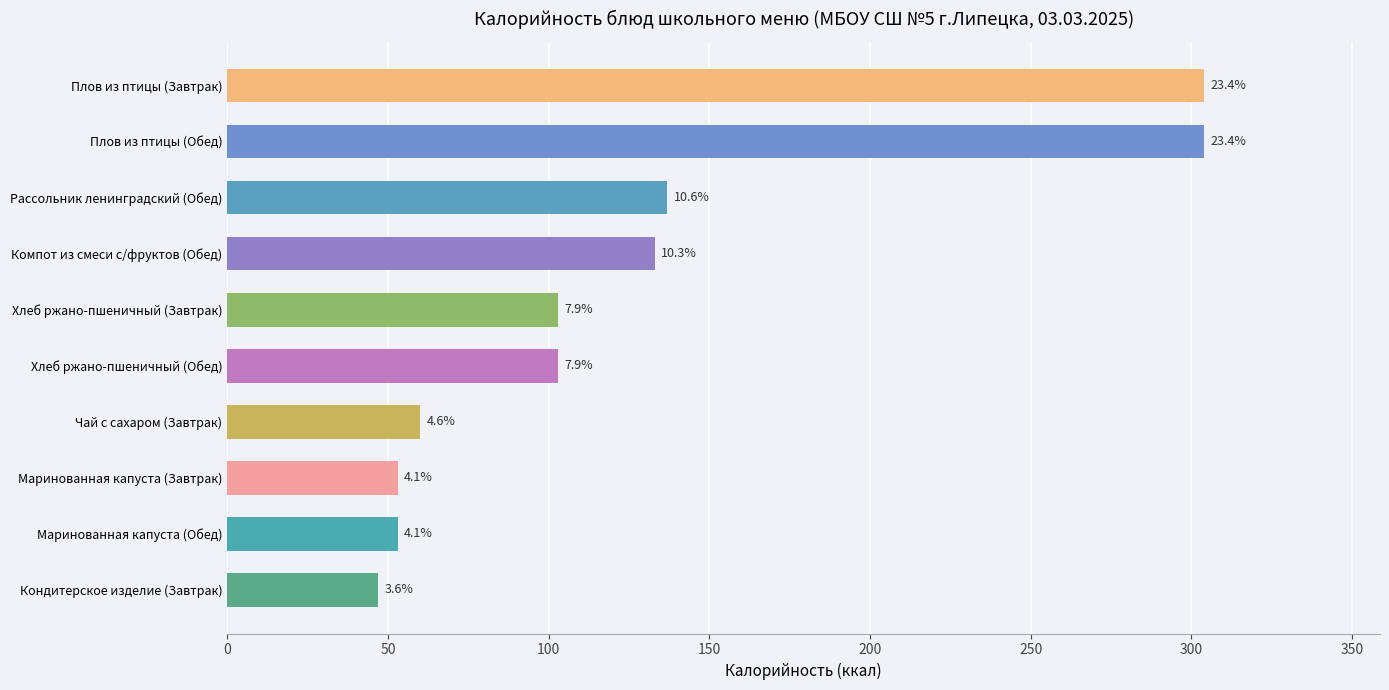

Does the chart contain any negative values?

No